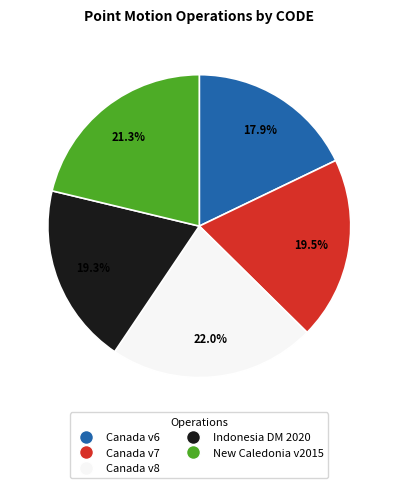

Is there any slice that represents more than half of the pie?

No